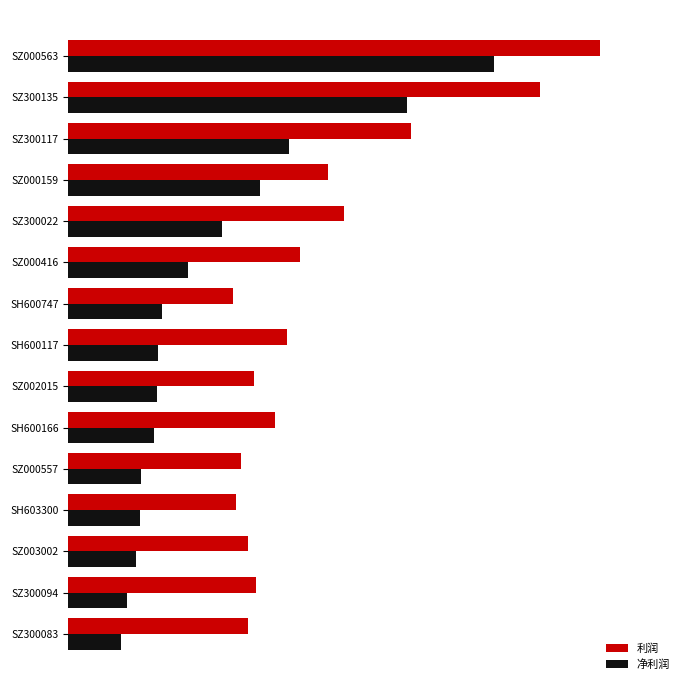

How many data points does each series have?

15